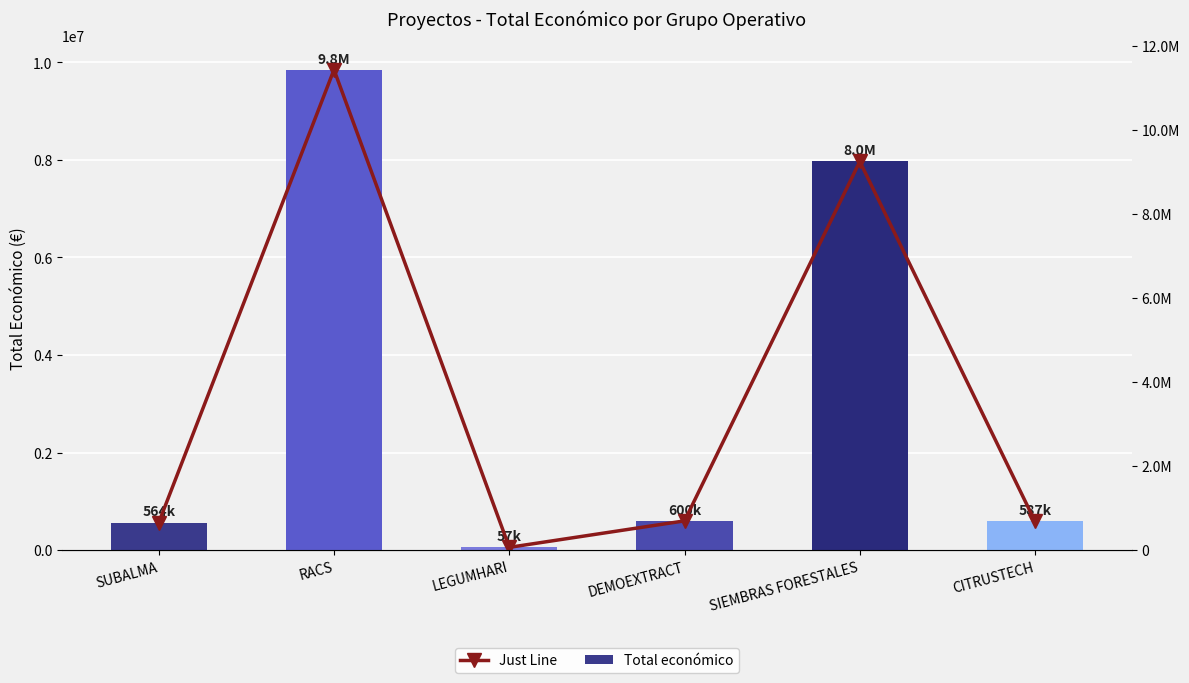

What is the smallest value displayed?

57500